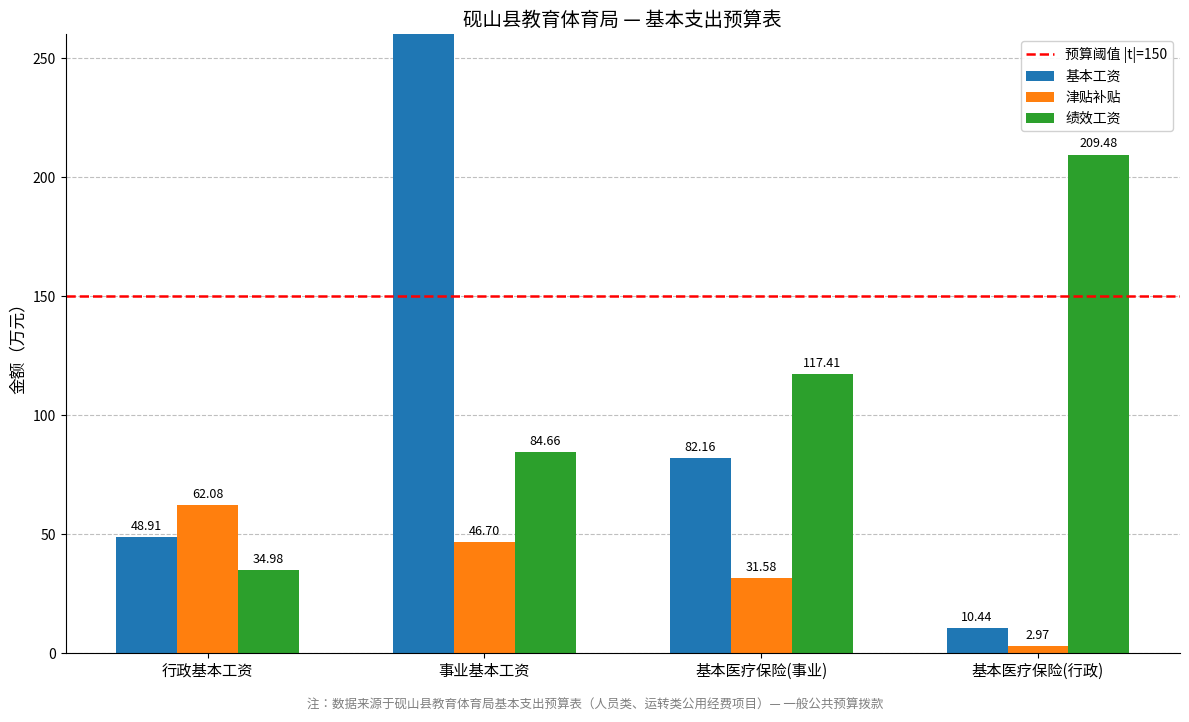

Where does the 绩效工资 series first go above 117?

基本医疗保险(事业)